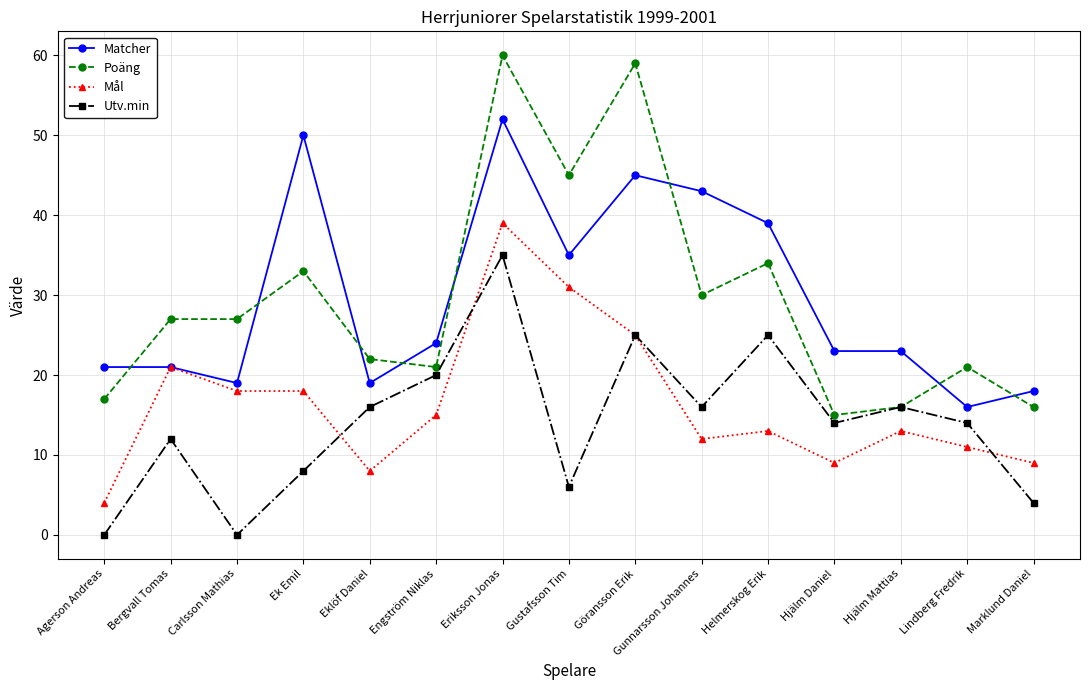

Which series changed the most between Engström Niklas and Helmerskog Erik?

Matcher